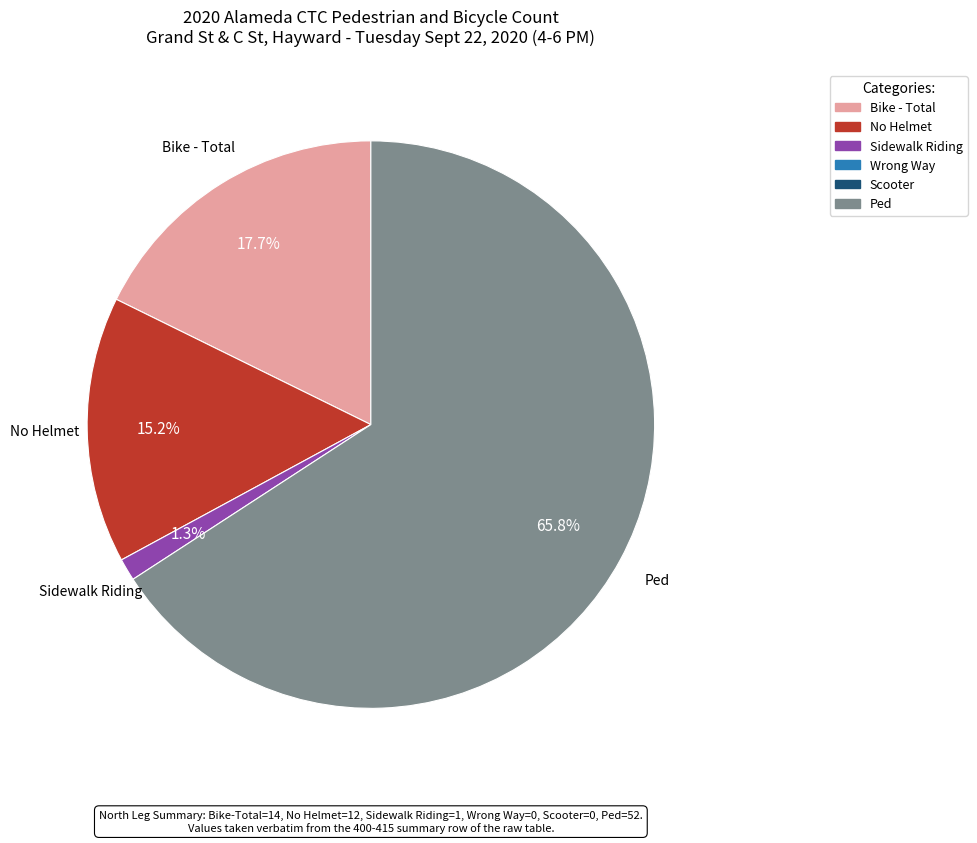

Rank the categories by value from lowest to highest.

Wrong Way, Scooter, Sidewalk Riding, No Helmet, Bike - Total, Ped